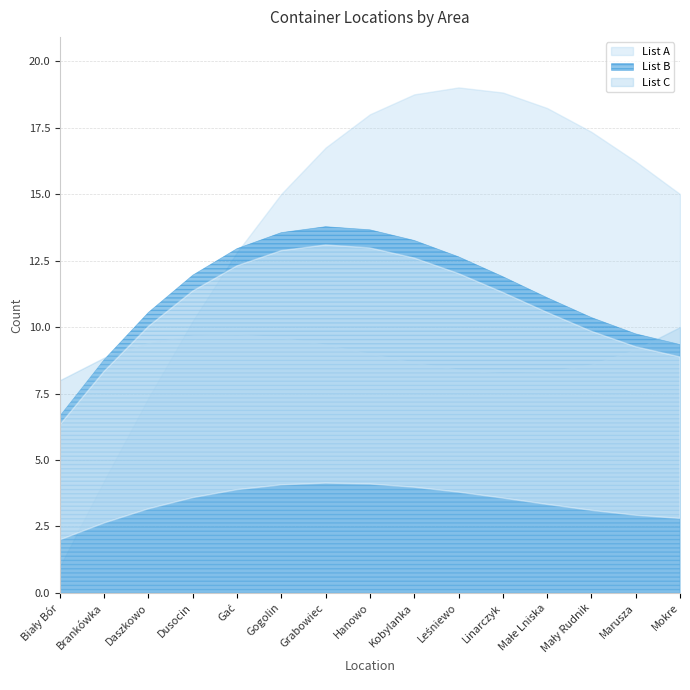

How many data points in List C are less than 9?

7